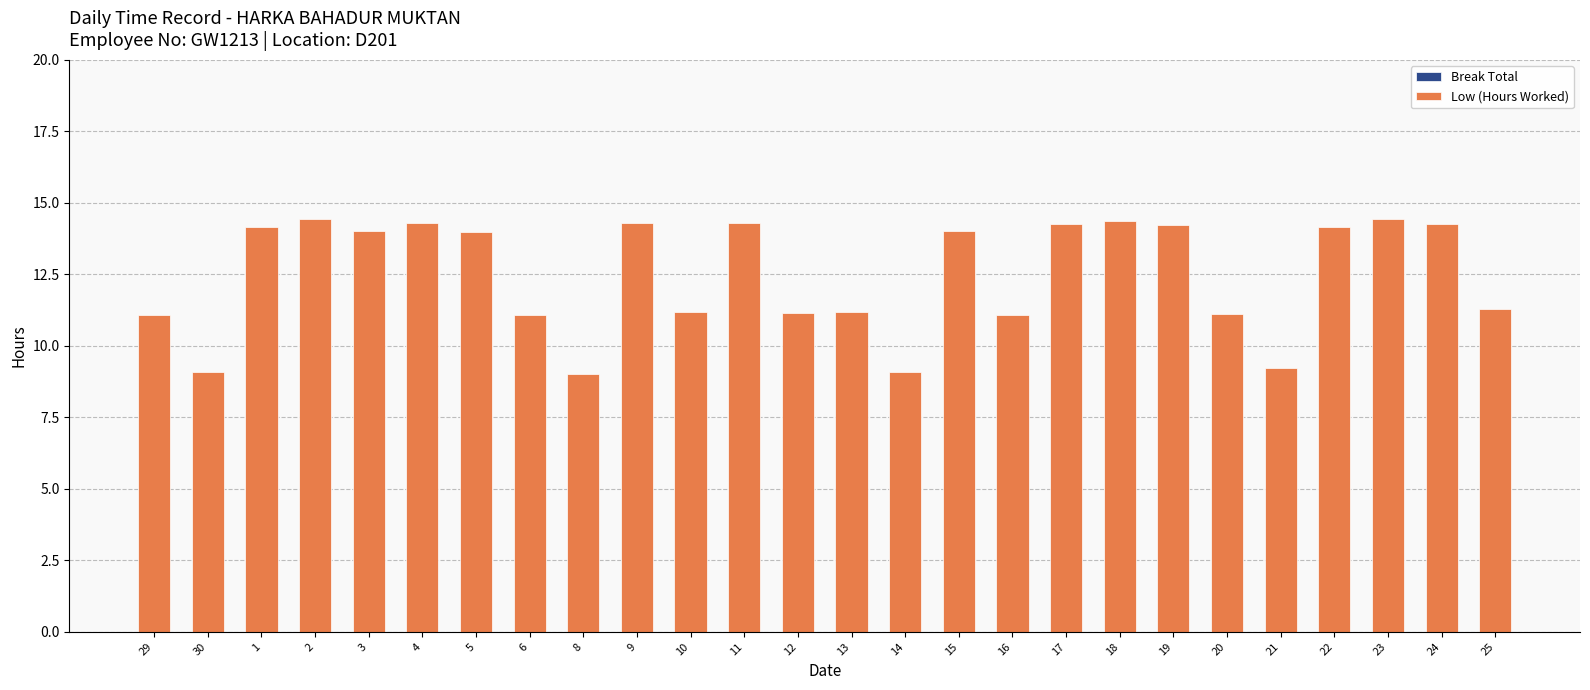

Is it true that the value at 16 is 16.7?

False